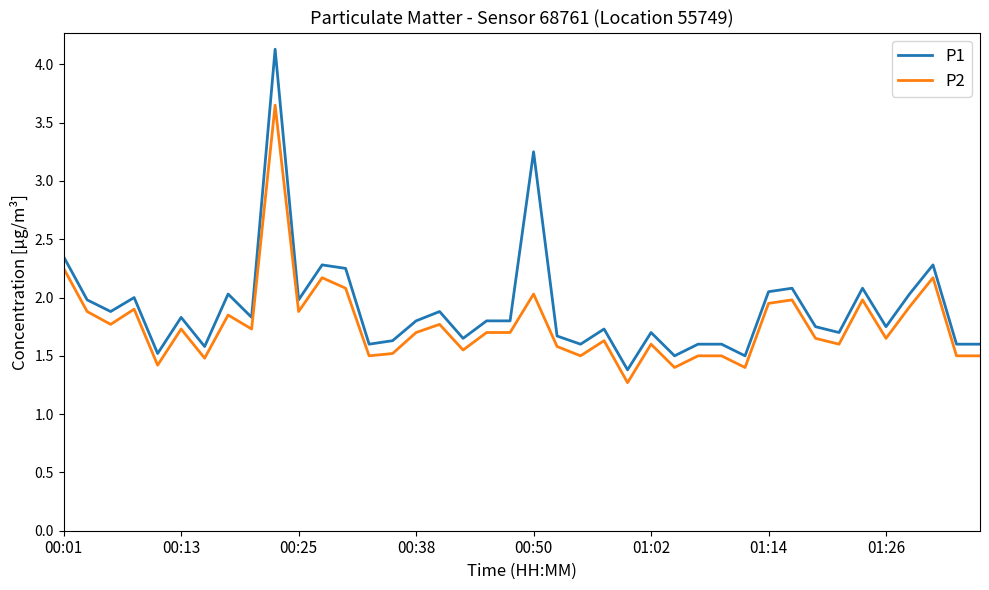

What is the minimum value for P1?

1.4